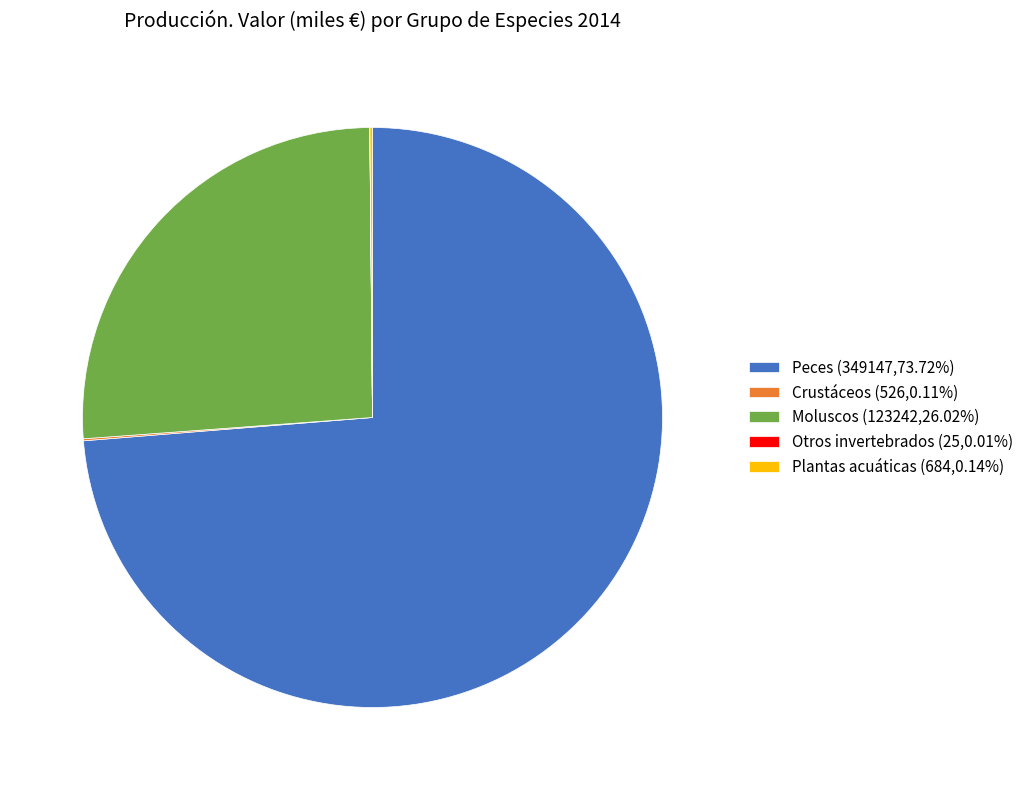

Is there any slice that represents more than half of the pie?

Yes